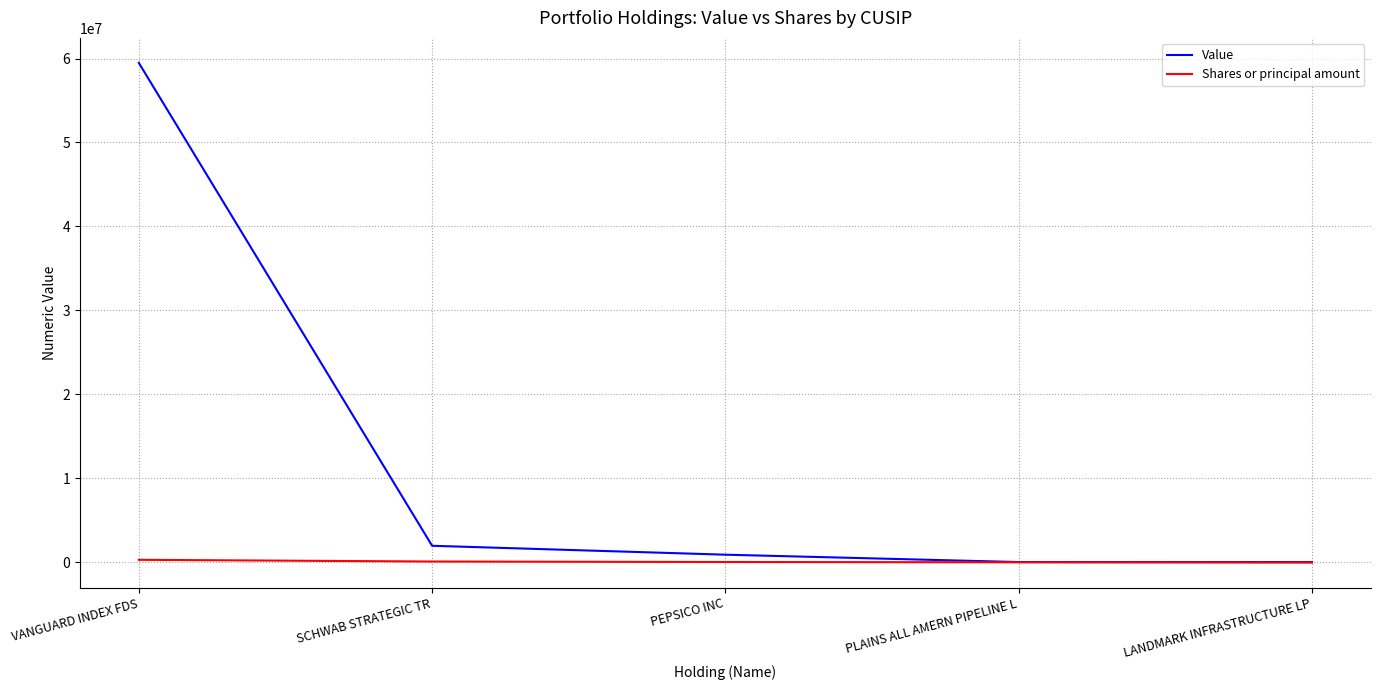

Count the number of data series in this chart.

2